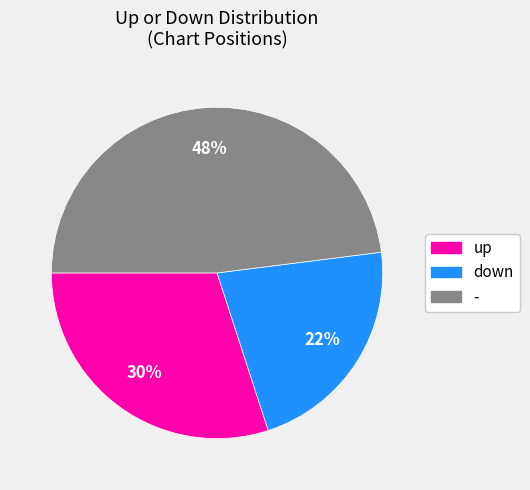

To the nearest percent, what is the average slice percentage?

33%